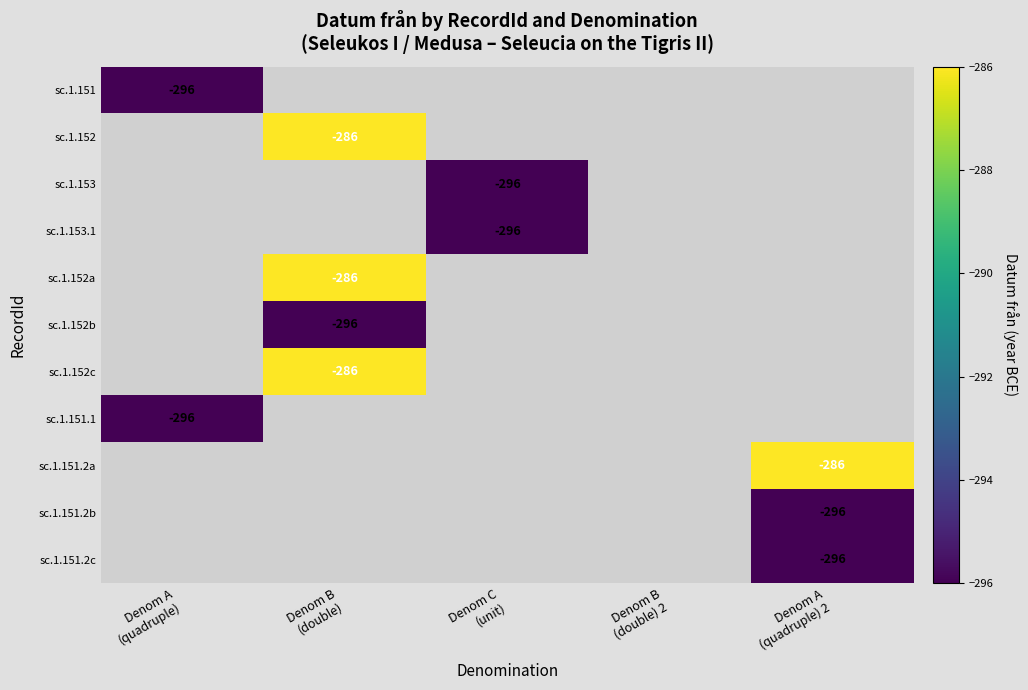

Where is sc.1.151 nearest to the value -296?

Denom A (quadruple)